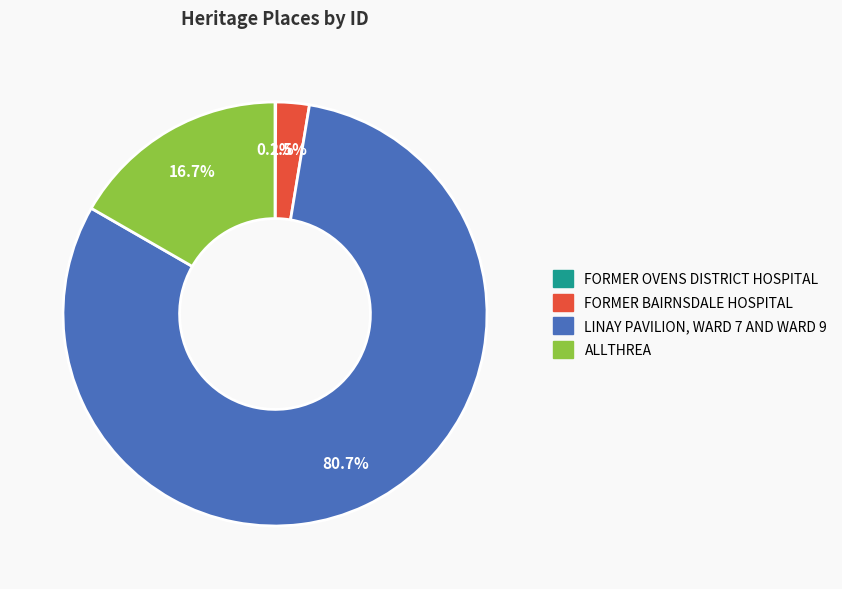

What is the majority slice?

LINAY PAVILION, WARD 7 AND WARD 9